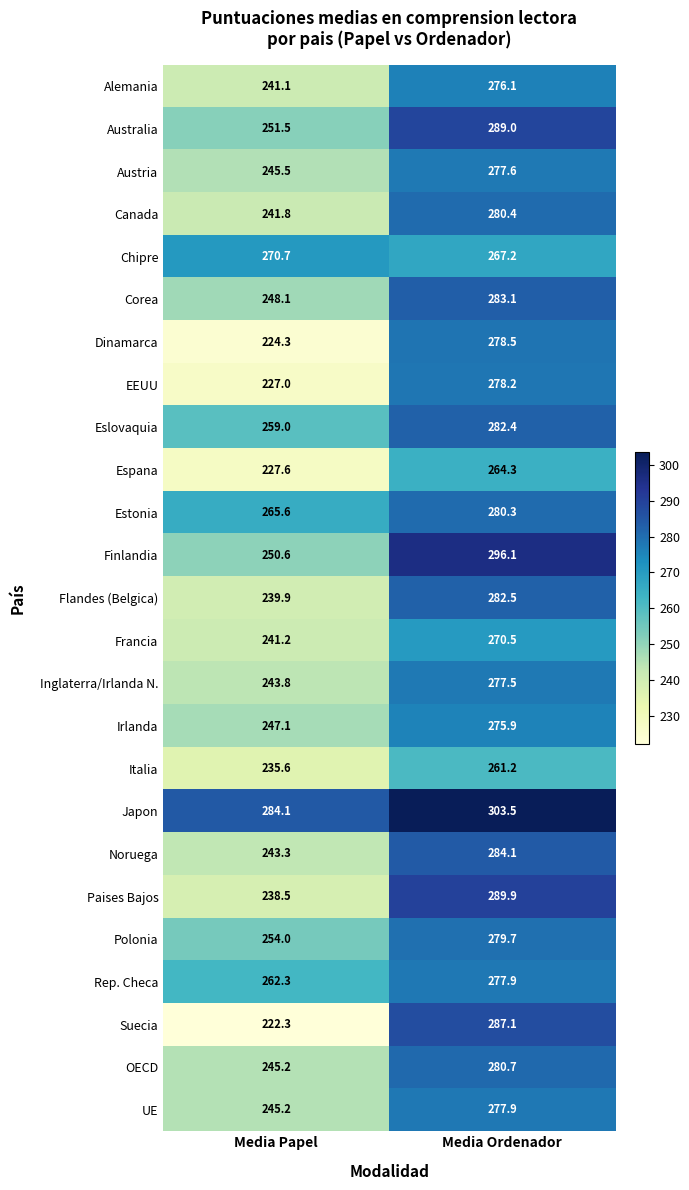

Is it true that Australia equals 289.0 at Media Ordenador?

True